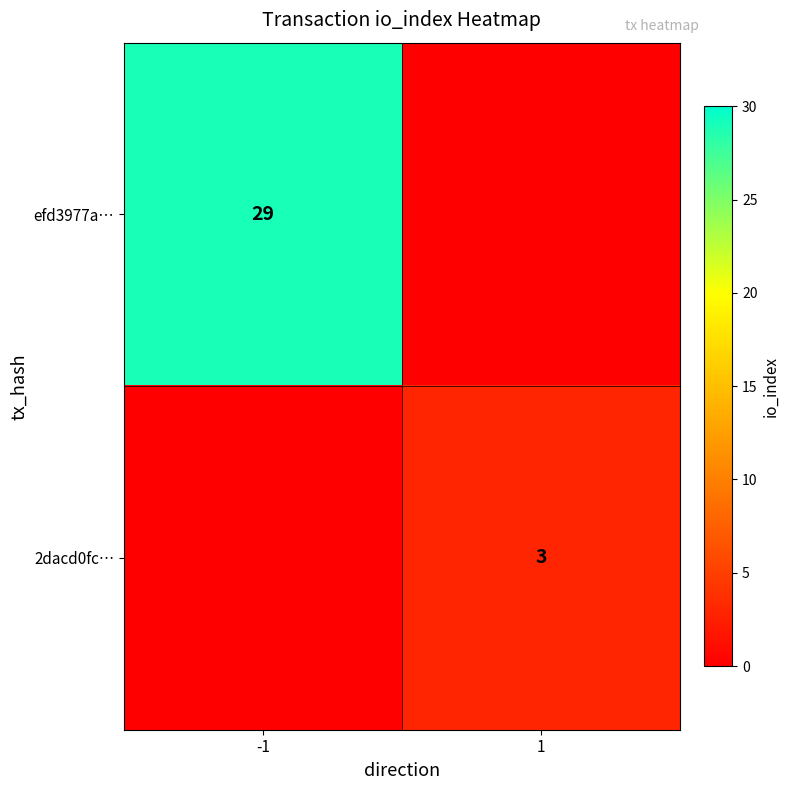

Is it true that 2dacd0fc… equals 3 at 1?

True